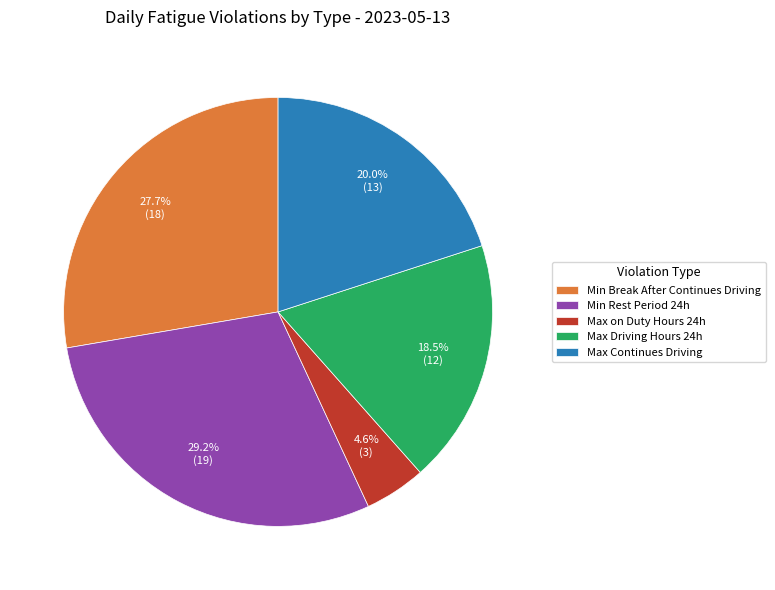

Does any single category account for the majority?

No